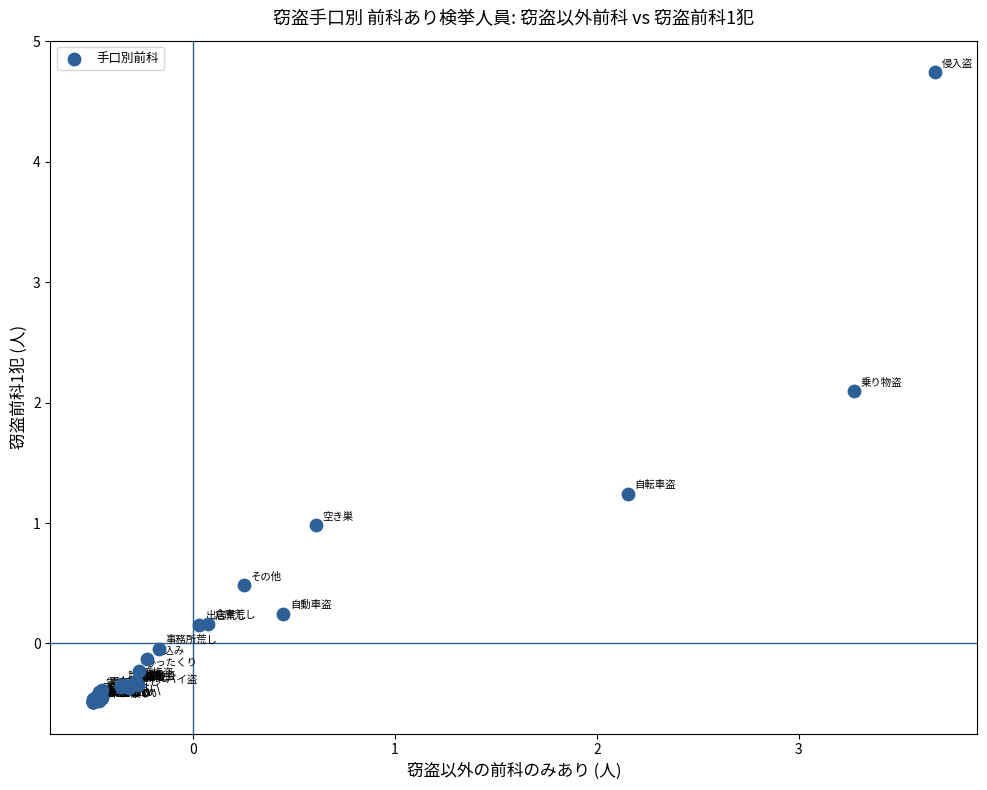

What Y value in the scatter plot is closest to 2?

2.1